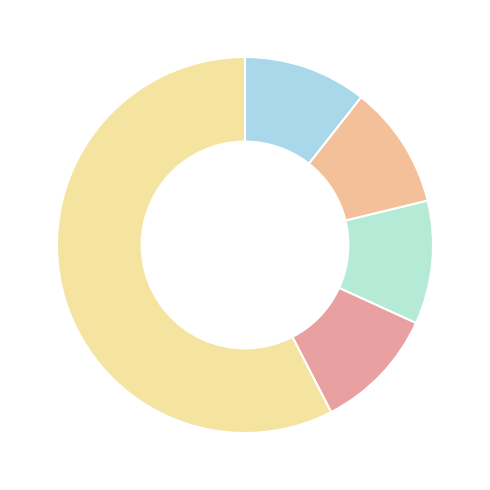

How many segments does this pie chart have?

5